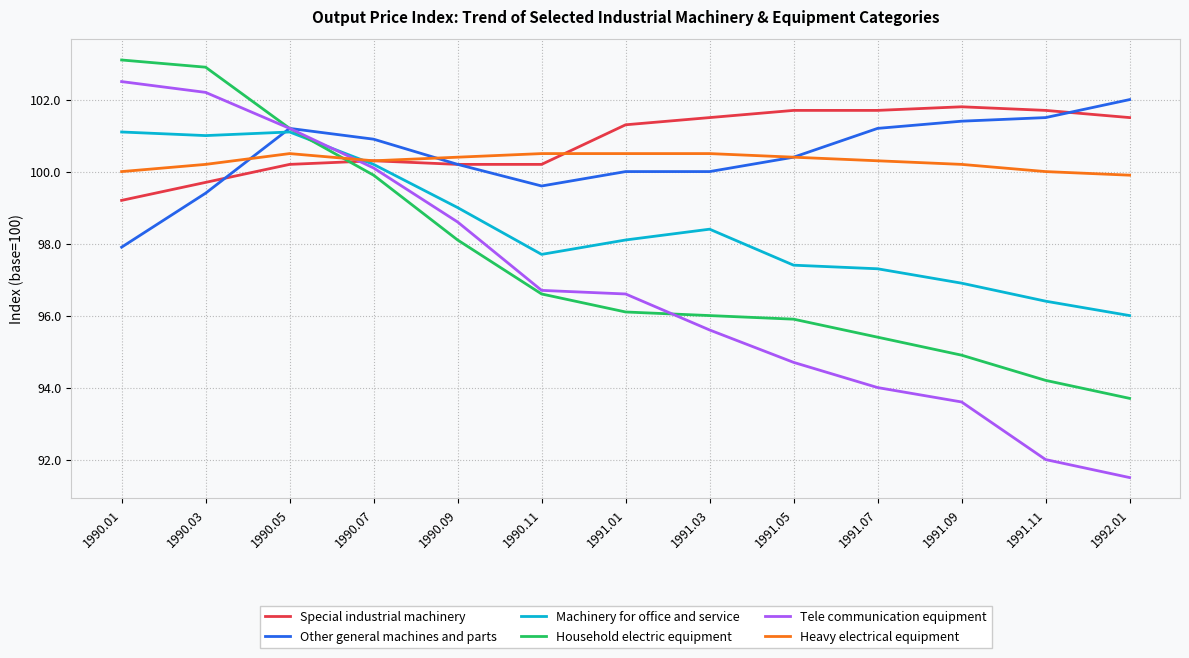

Rank the series by their maximum value, from highest to lowest.

Household electric equipment, Tele communication equipment, Other general machines and parts, Special industrial machinery, Machinery for office and service, Heavy electrical equipment